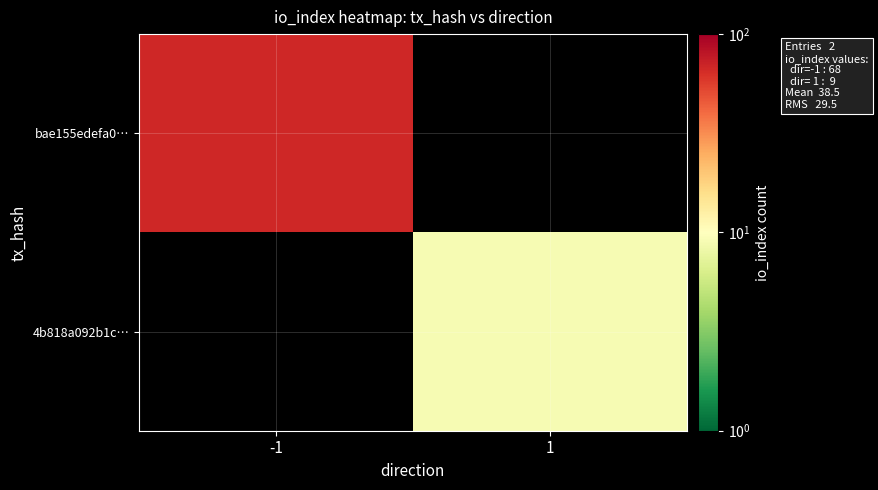

Which category has the highest value in the bae155edefa0… series?

-1